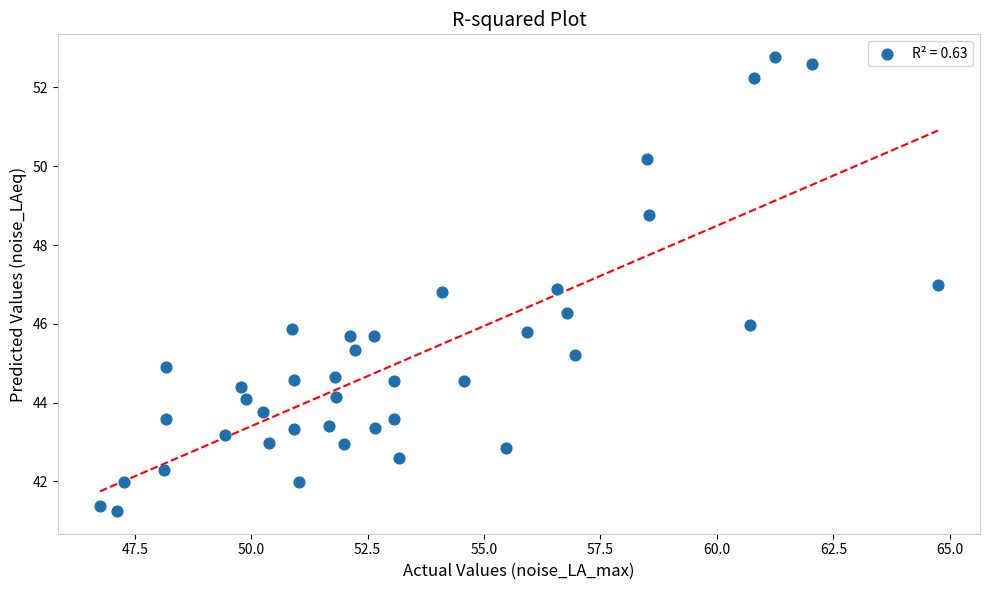

What is the range of Y values (max minus min)?

11.5